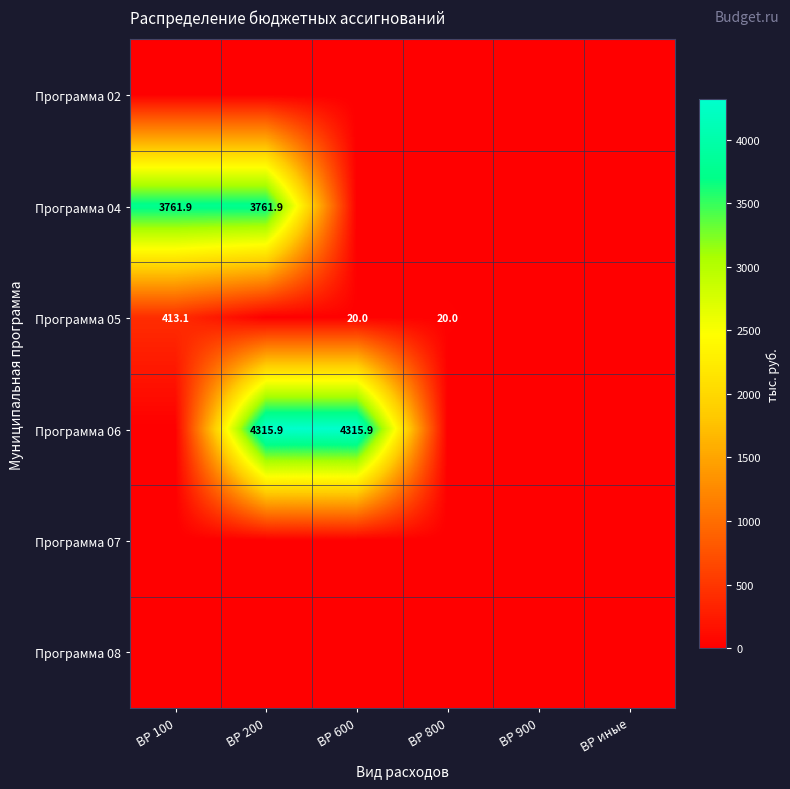

Which has a higher value, ВР 200 or ВР 800?

ВР 200